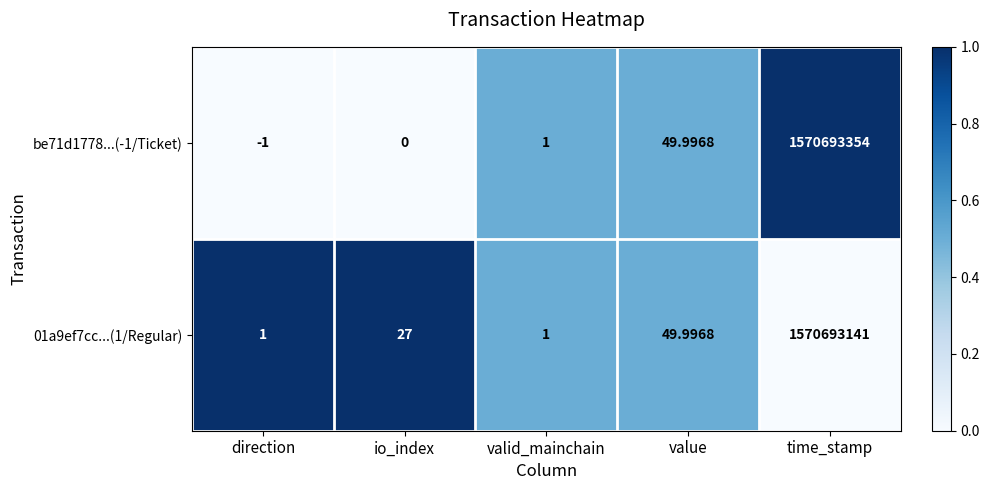

Is the value of be71d1778...(-1/Ticket) at time_stamp greater than the value of 01a9ef7cc...(1/Regular) at direction?

Yes